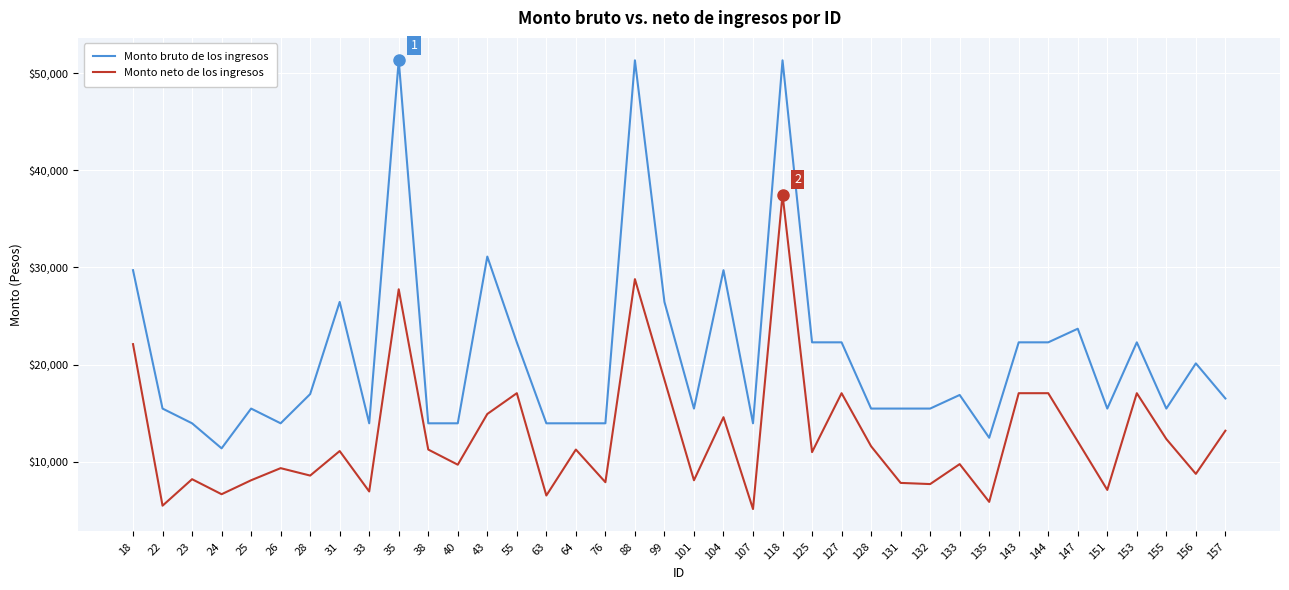

What is the total value across all series at 22?

20948.5